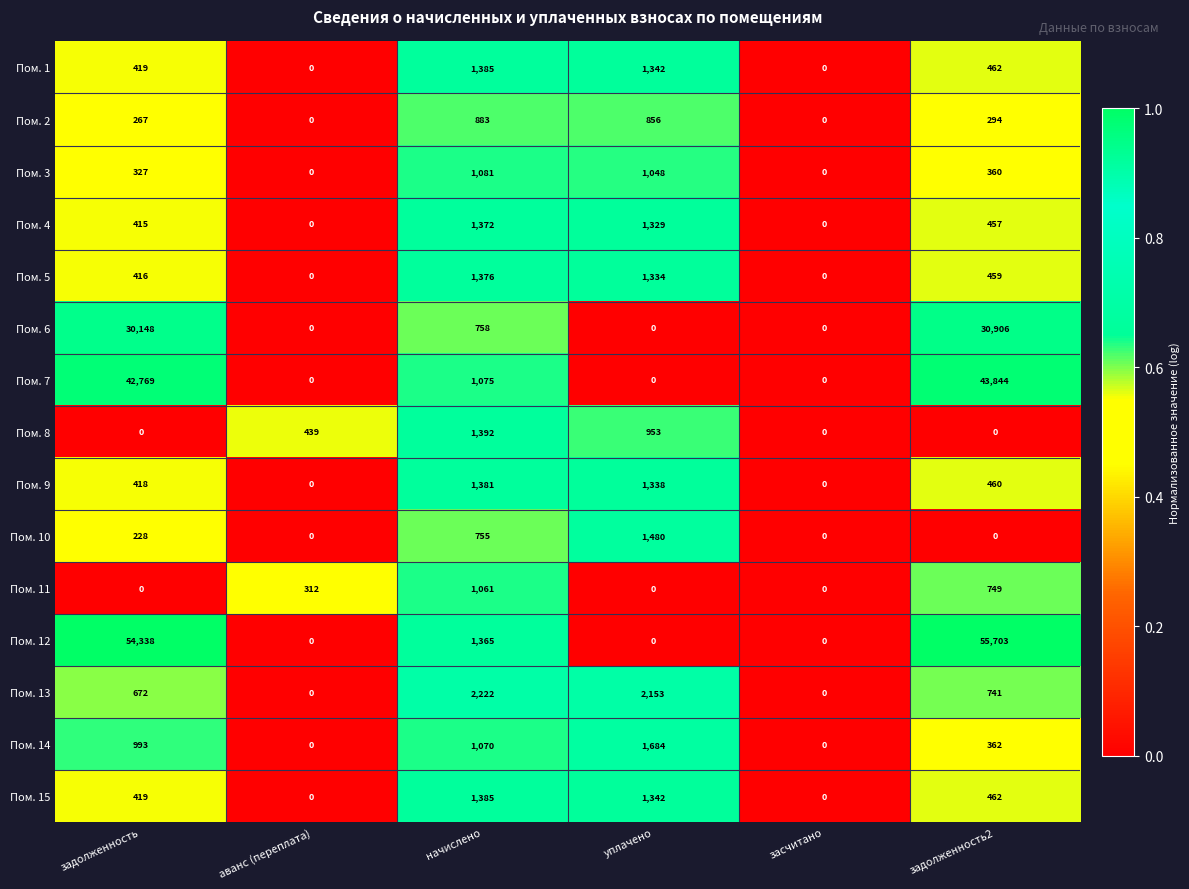

What is the difference between the maximum and second lowest values in the Пом. 12 series?

55703